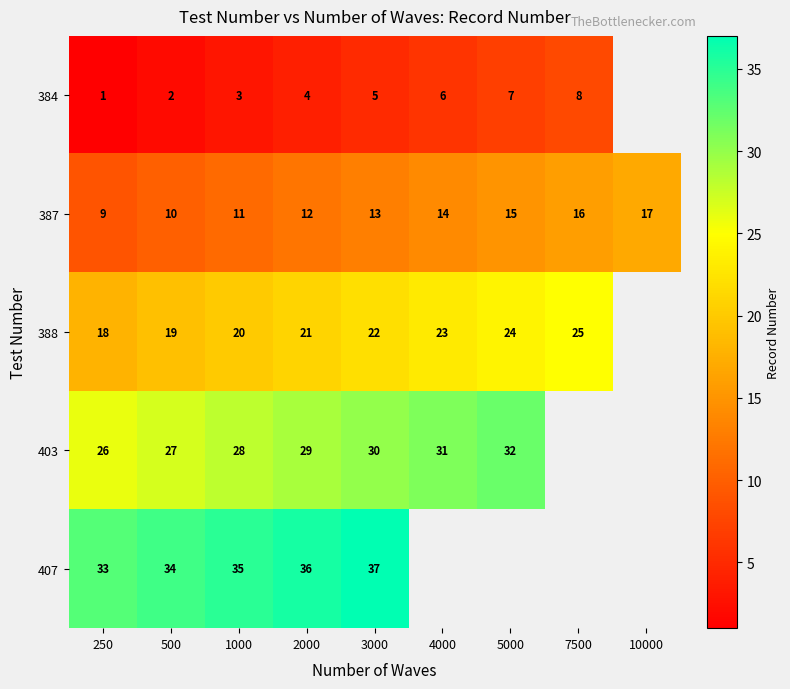

What is the difference between the highest and lowest values at 7500?

17.0